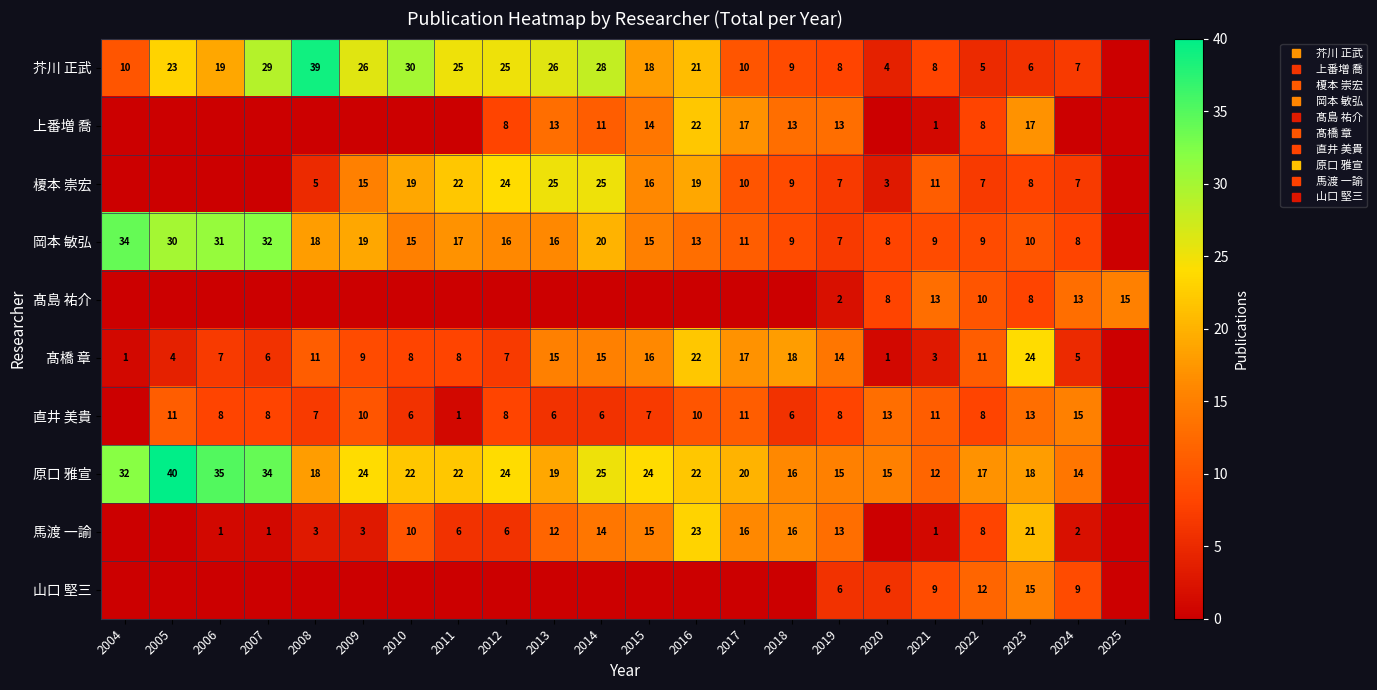

Rank the series by their maximum value, from highest to lowest.

原口 雅宣, 芥川 正武, 岡本 敏弘, 榎本 崇宏, 髙橋 章, 馬渡 一諭, 上番増 喬, 髙島 祐介, 直井 美貴, 山口 堅三